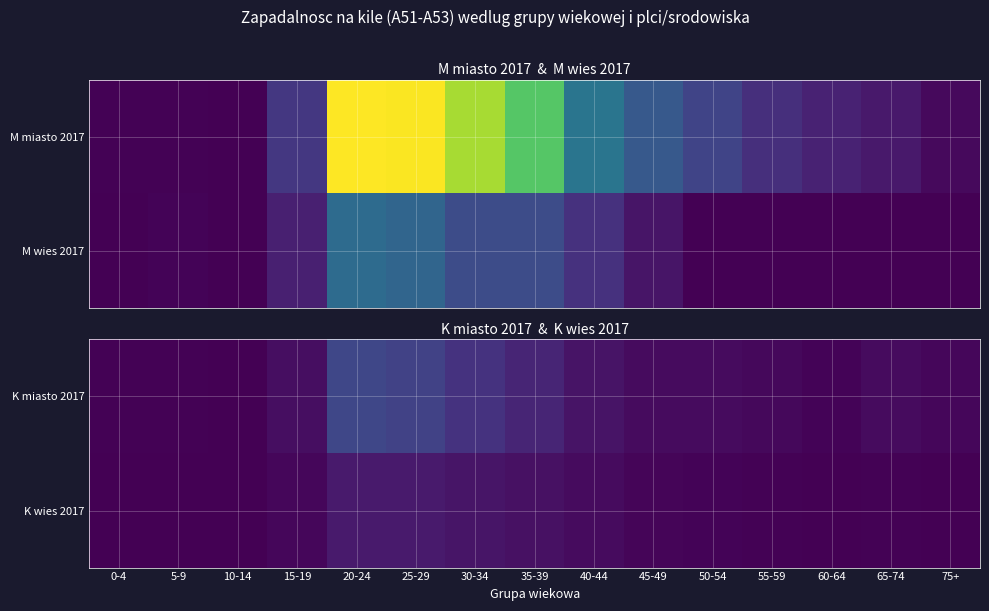

True or false: K miasto 2017 has a value of 5.6 at 30-34.

False